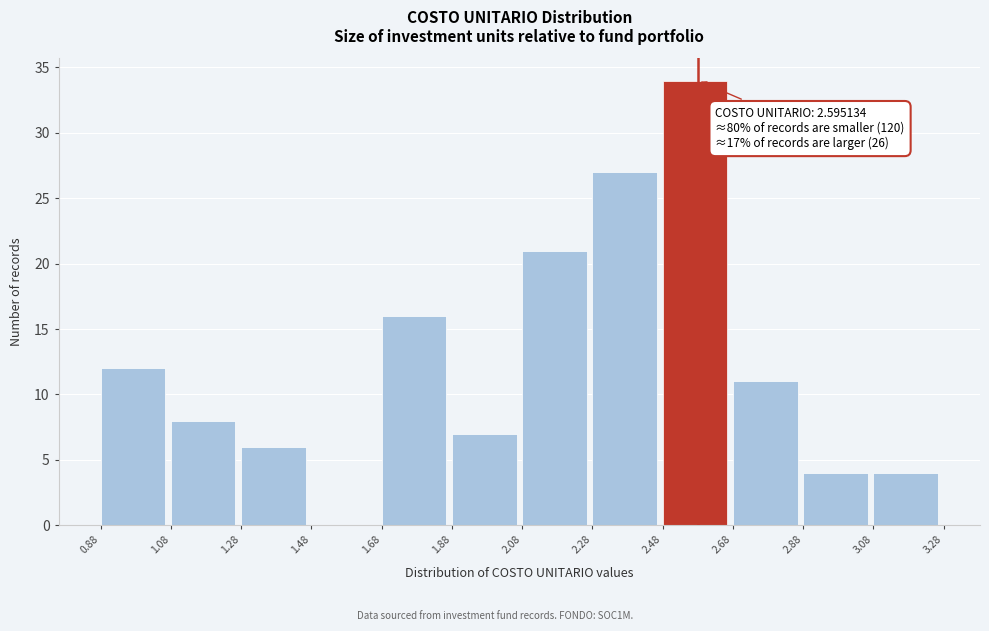

Which range on the x-axis has the tallest bar?

2.48 to 2.68